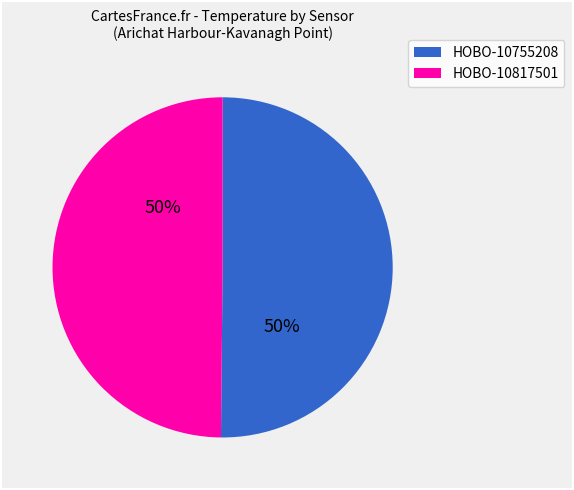

Do HOBO-10755208 and HOBO-10817501 together represent more than half of the pie?

Yes